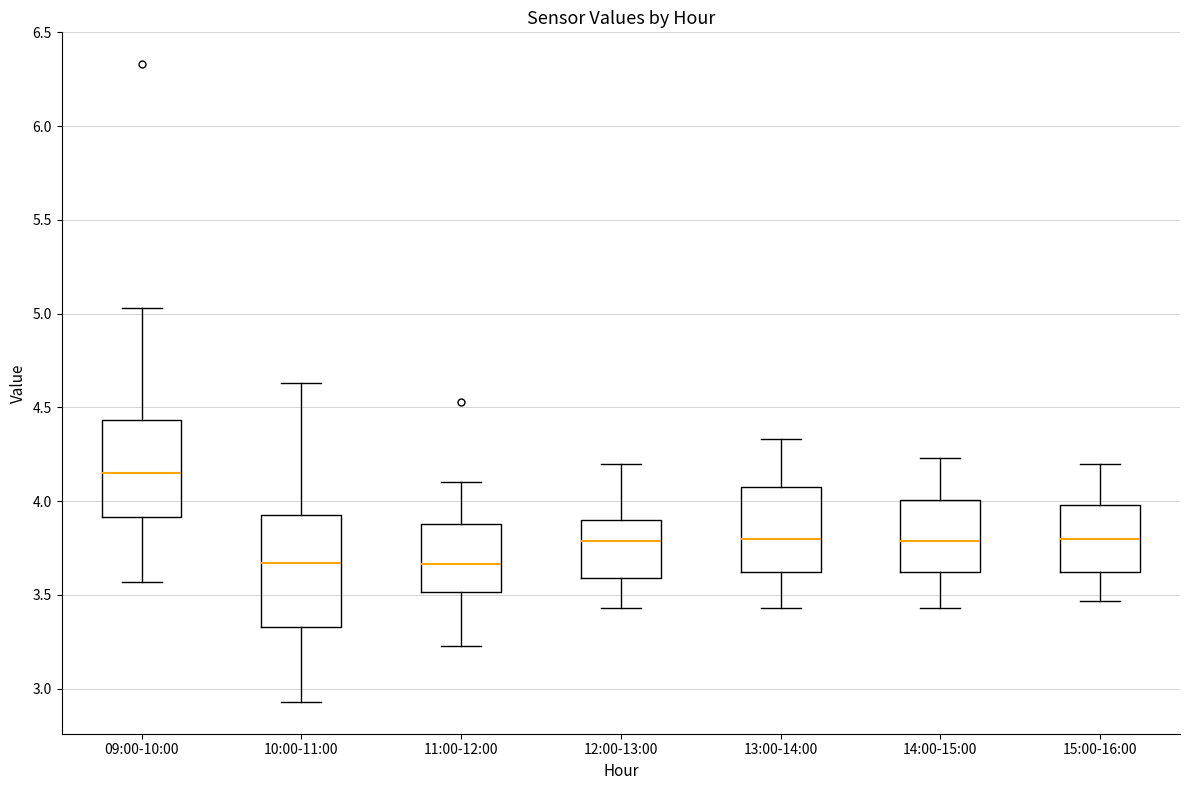

Reading left to right, read every box against the y-axis: the position of its median line, the range the box covers, and the ends of its whiskers. The values are not printed on the chart, so give them approximately, as read against the axis.

09:00-10:00: median 4.15, box 3.90 to 4.45, whiskers 3.55 to 5.05
10:00-11:00: median 3.65, box 3.35 to 3.95, whiskers 2.95 to 4.65
11:00-12:00: median 3.65, box 3.50 to 3.90, whiskers 3.25 to 4.10
12:00-13:00: median 3.80, box 3.60 to 3.90, whiskers 3.45 to 4.20
13:00-14:00: median 3.80, box 3.60 to 4.10, whiskers 3.45 to 4.35
14:00-15:00: median 3.80, box 3.60 to 4.00, whiskers 3.45 to 4.25
15:00-16:00: median 3.80, box 3.60 to 4.00, whiskers 3.45 to 4.20